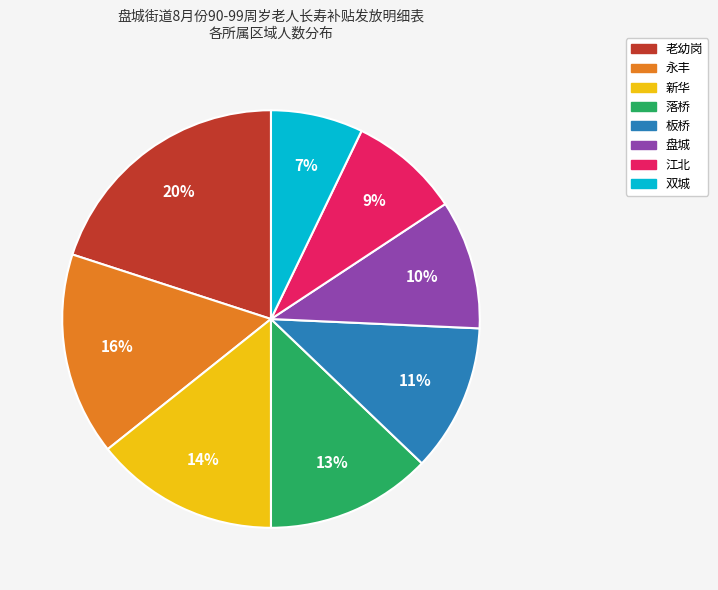

Is the sum of 板桥 and 永丰 greater than half?

No